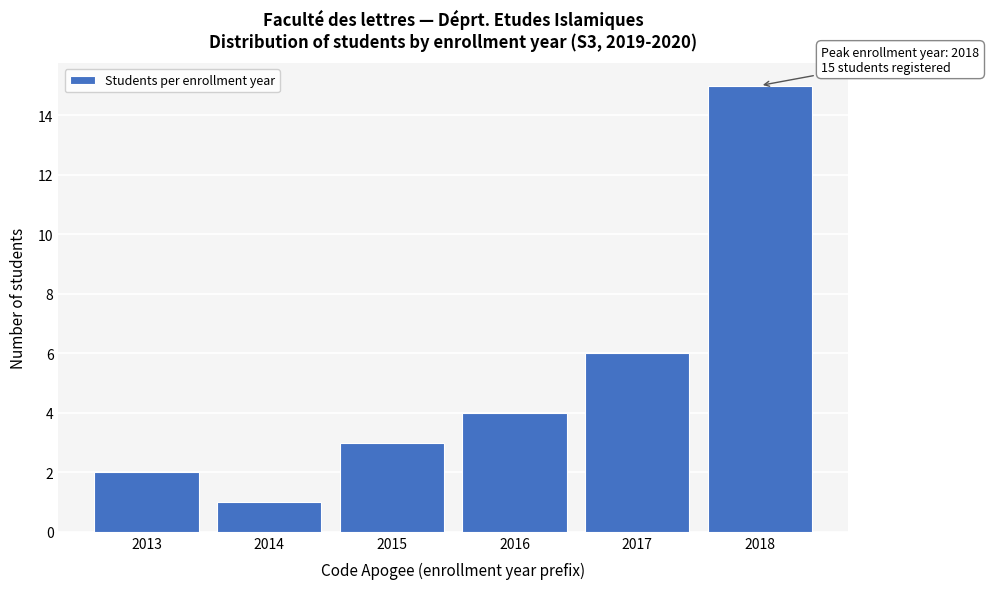

Reading left to right, transcribe all the data shown in this chart.

2	1	3	4	6	15